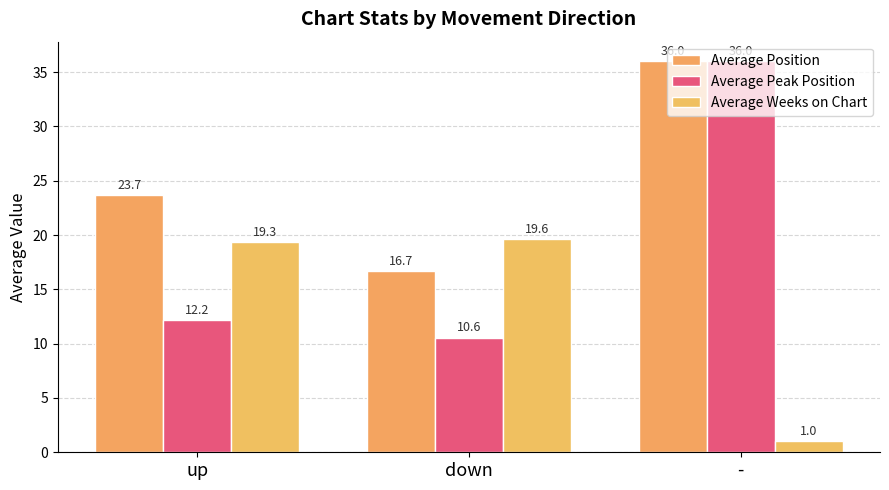

How many data points in Average Peak Position are above 12?

2